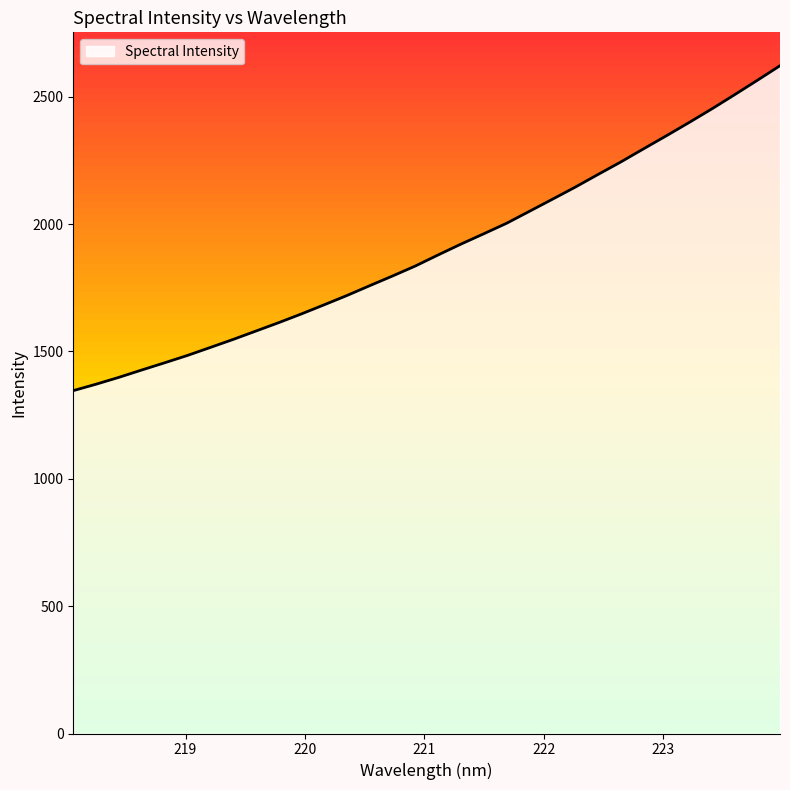

Where does the data first go above 1878?

221.1174